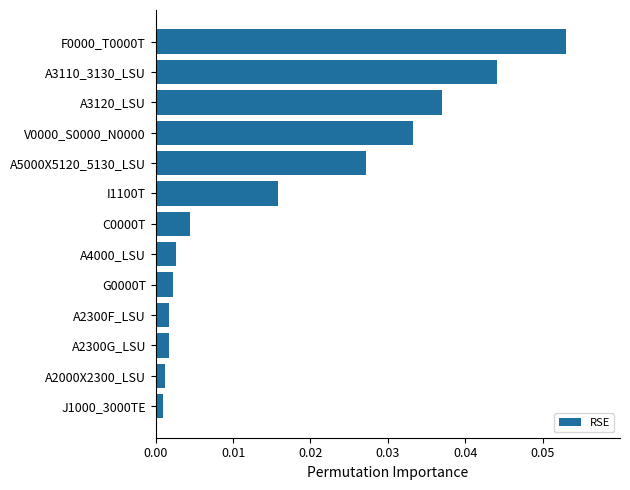

Which category has the highest value across all series?

F0000_T0000T